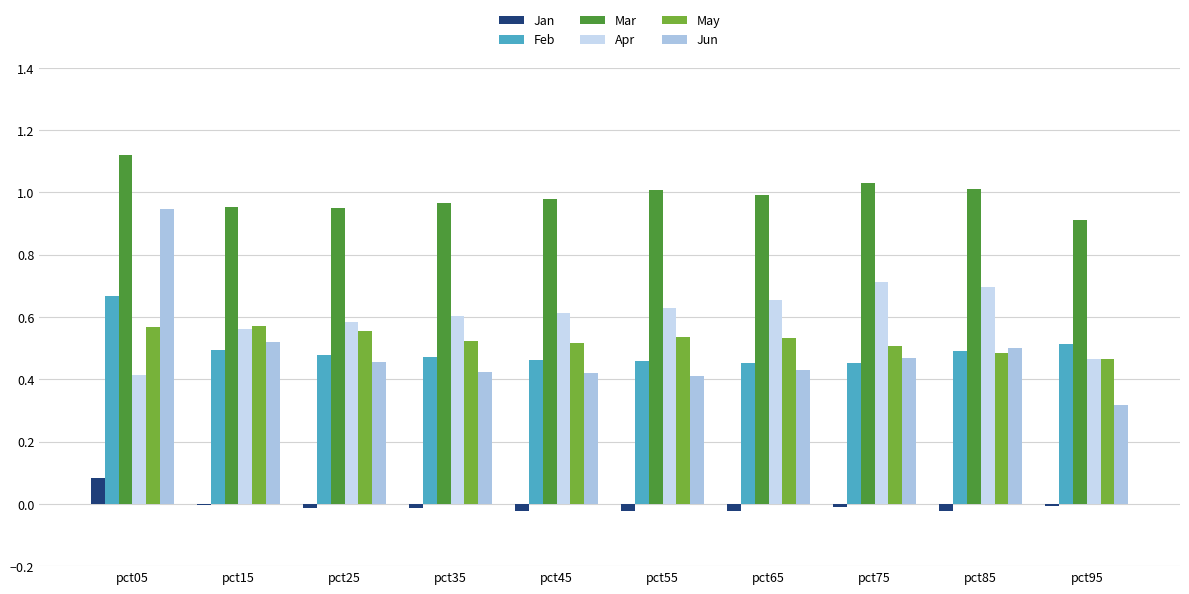

Does the chart contain stacked bars?

No